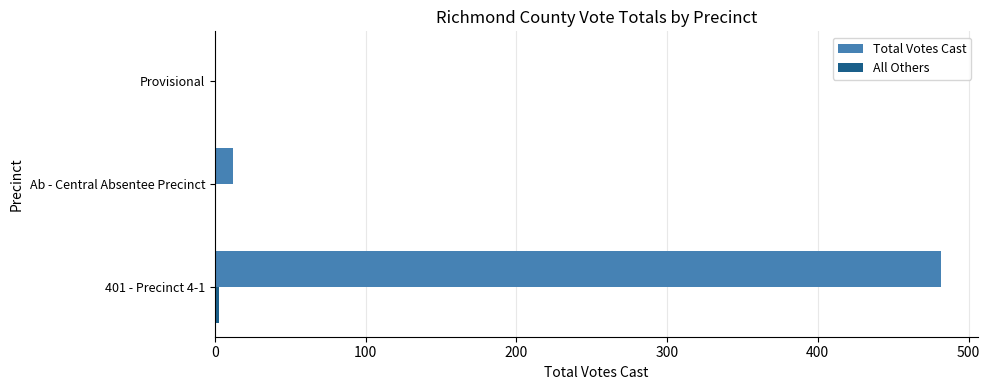

At which label does Total Votes Cast reach its peak?

401 - Precinct 4-1